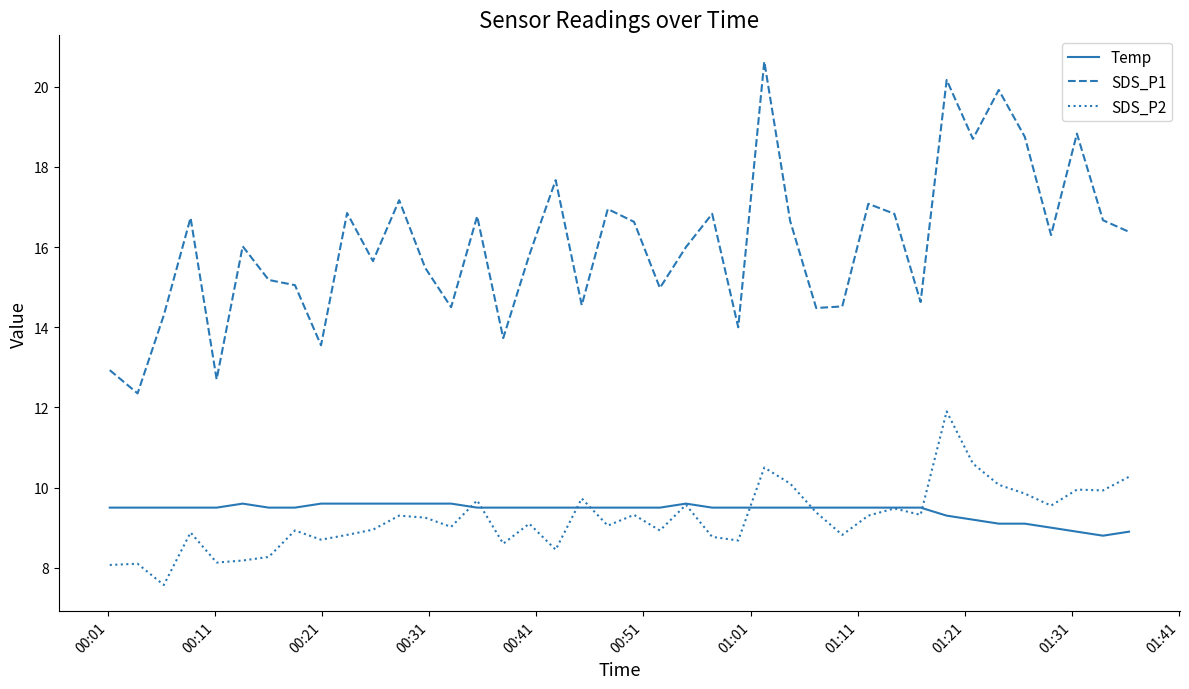

What is the sum of all SDS_P1 values?

642.9